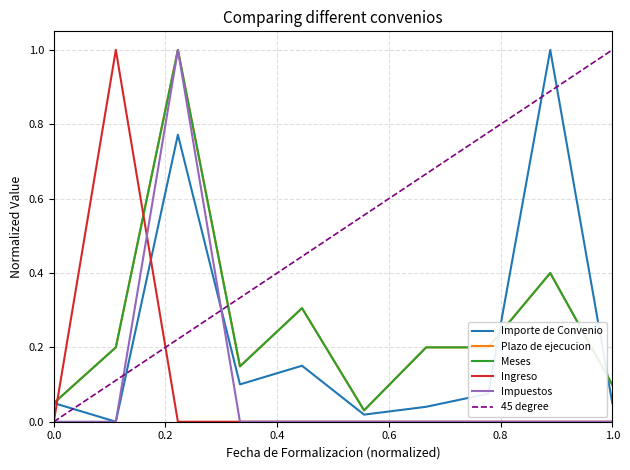

What is the maximum value for Impuestos?

1.0